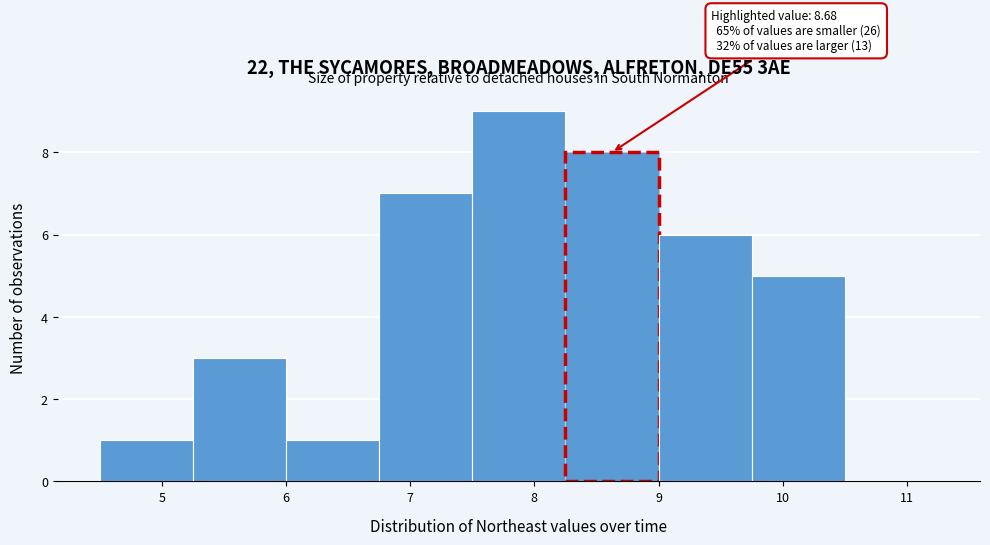

Over which range of the x-axis is the bar tallest?

7.50 to 8.25